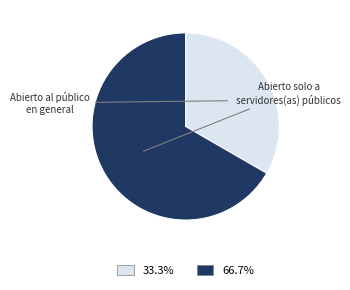

How many segments does this pie chart have?

2